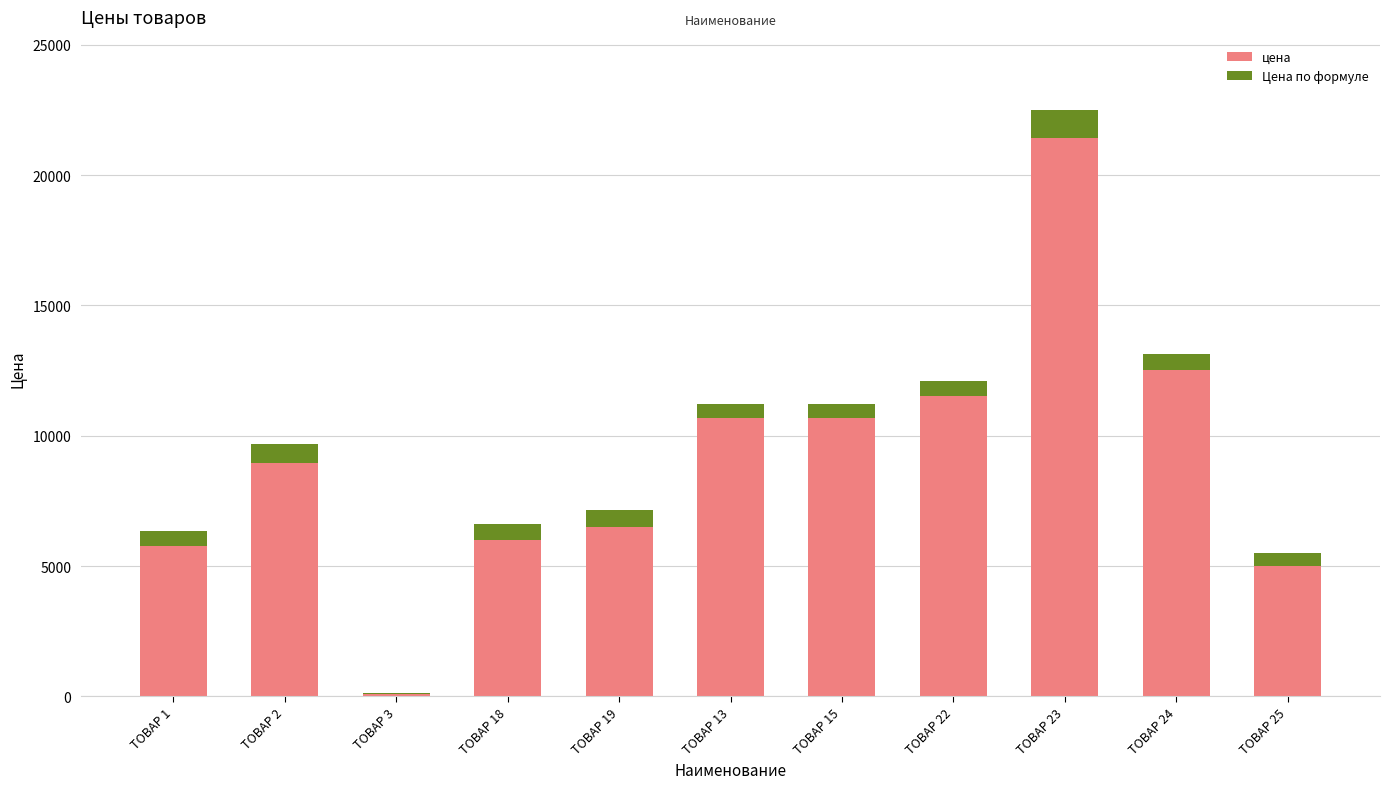

What is the sum of all цена values?

99162.5